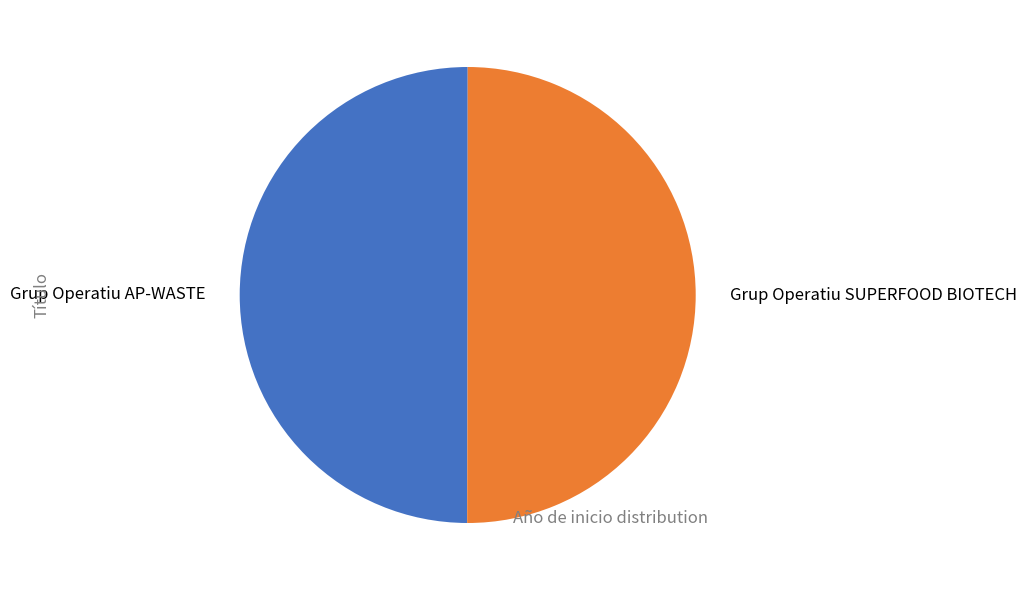

Approximately how many times larger is the value at Grup Operatiu AP-WASTE compared to Grup Operatiu SUPERFOOD BIOTECH?

1.0